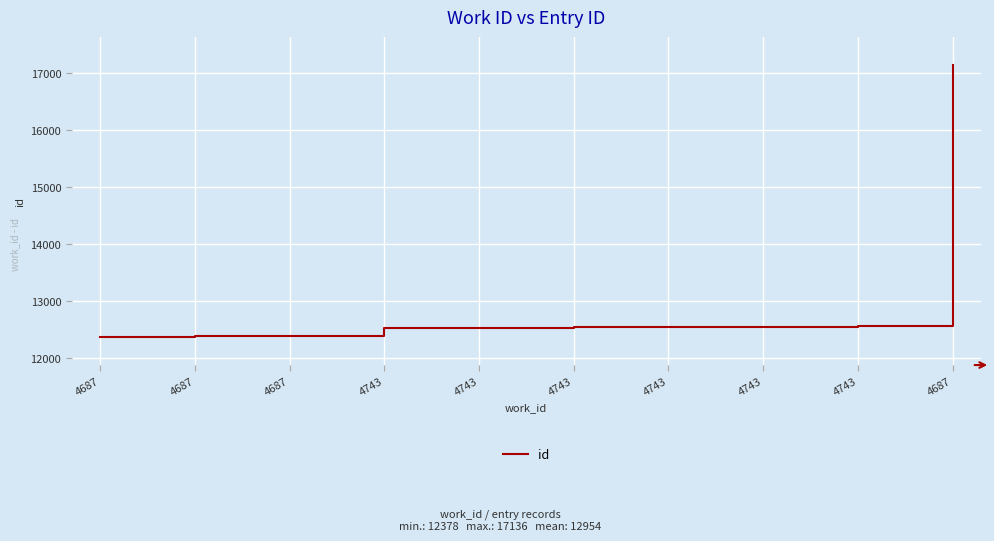

What is the label of the 2nd point from the left?

4687